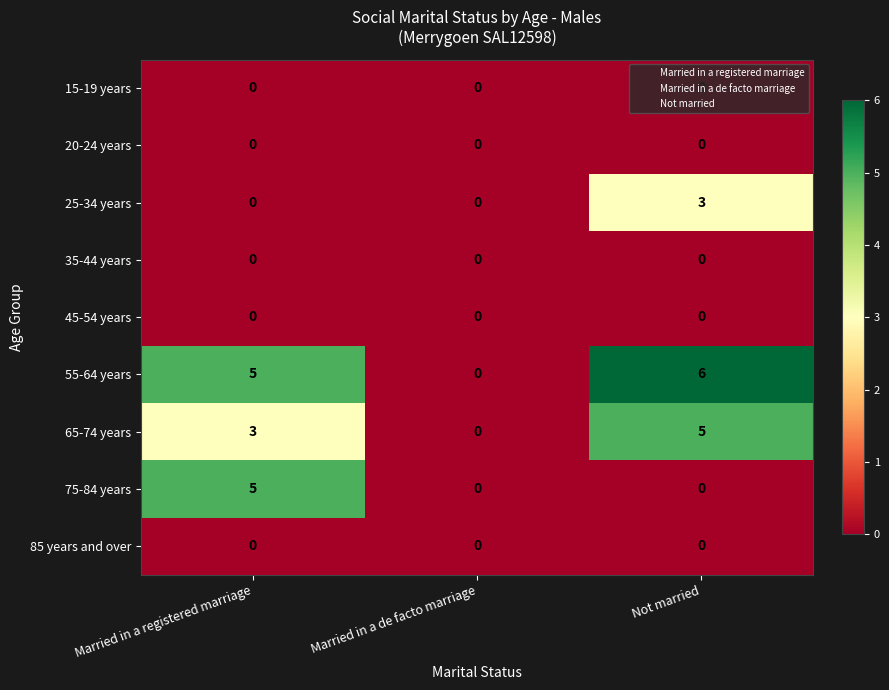

Which series has the widest spread of values?

55-64 years